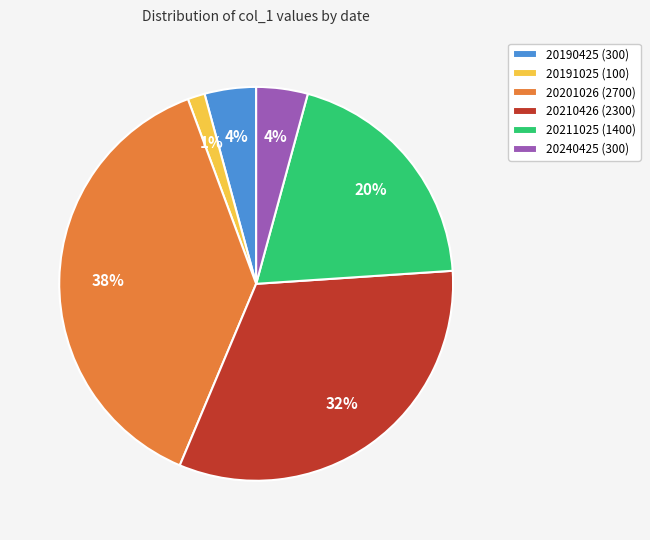

The 20240425 slice represents 17% of the pie. True or false?

False